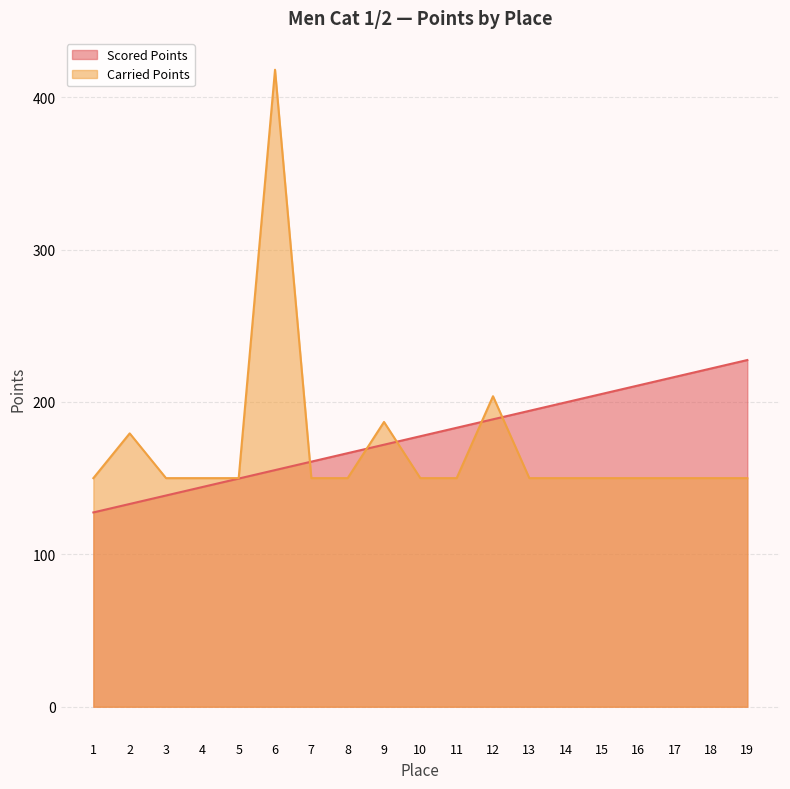

At 19, list the series in order from smallest to largest.

Carried Points, Scored Points